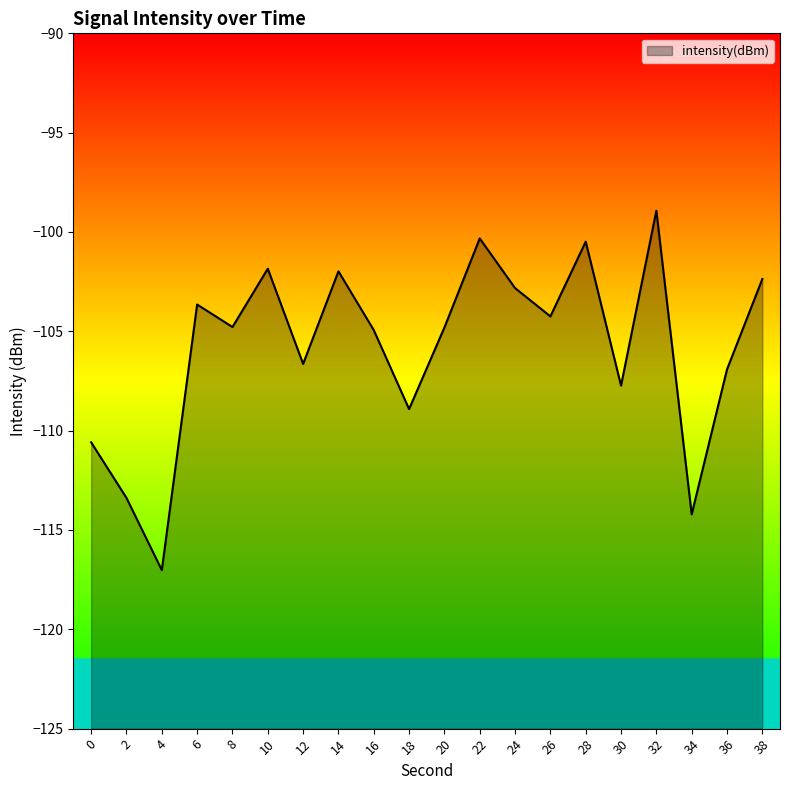

The chart shows a value of -65.4 at 6. True or false?

False